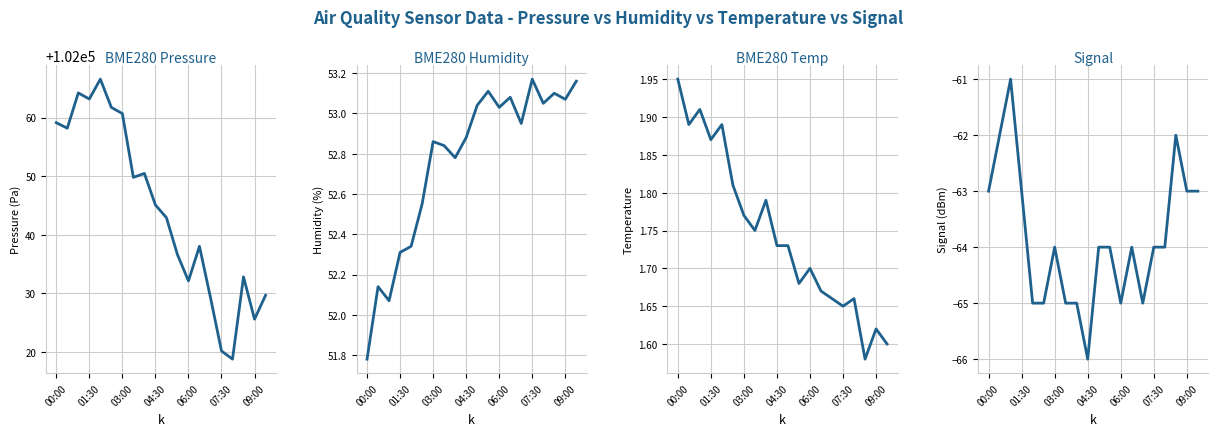

Reading left to right, transcribe all the data shown in this chart.

BME280_pressure: 102059.1	102058.2	102064.2	102063.2	102066.6	102061.7	102060.7	102049.8	102050.5	102045.1	102042.9	102036.6	102032.1	102038.0	102029.3	102020.2	102018.8	102032.8	102025.6	102029.7
BME280_humidity: 51.8	52.1	52.1	52.3	52.3	52.5	52.9	52.8	52.8	52.9	53.0	53.1	53.0	53.1	53.0	53.2	53.0	53.1	53.1	53.2
BME280_temperature: 1.9	1.9	1.9	1.9	1.9	1.8	1.8	1.8	1.8	1.7	1.7	1.7	1.7	1.7	1.7	1.6	1.7	1.6	1.6	1.6
Signal: -63.0	-62.0	-61.0	-63.0	-65.0	-65.0	-64.0	-65.0	-65.0	-66.0	-64.0	-64.0	-65.0	-64.0	-65.0	-64.0	-64.0	-62.0	-63.0	-63.0